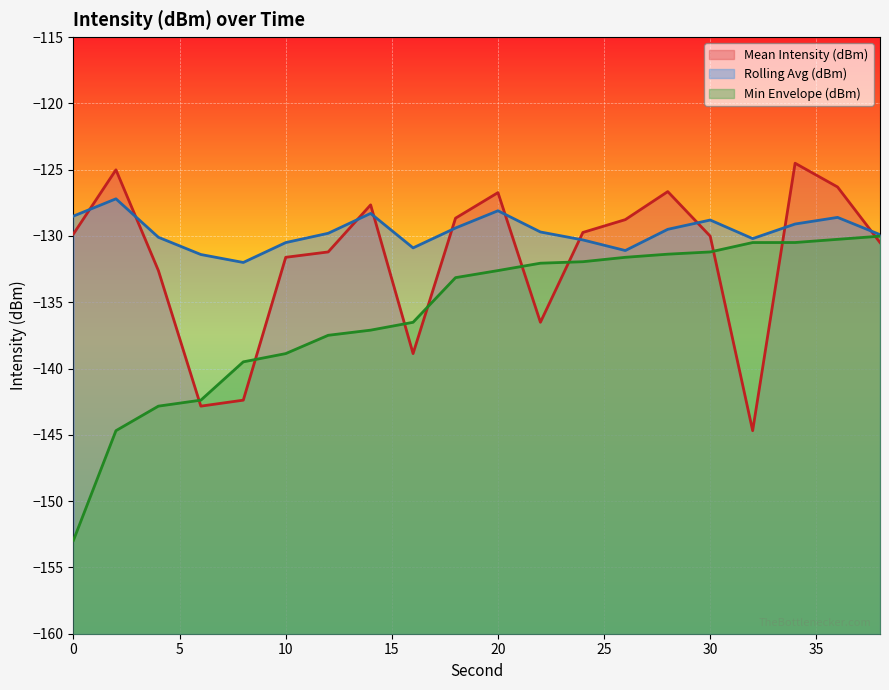

Which series has the largest total across all categories?

Rolling Avg (dBm)